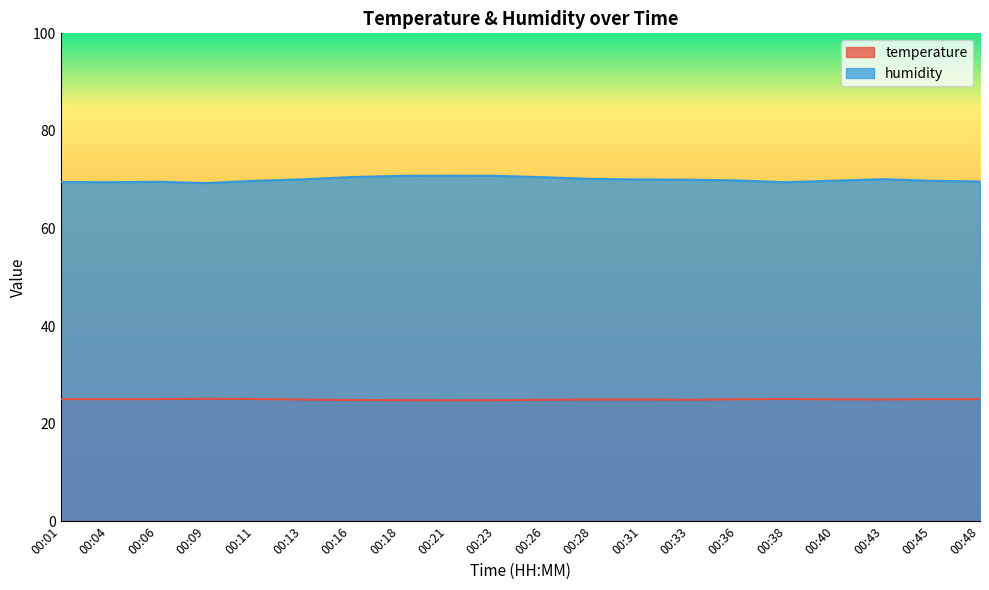

Which has a higher value, 00:13 or 00:23?

00:13